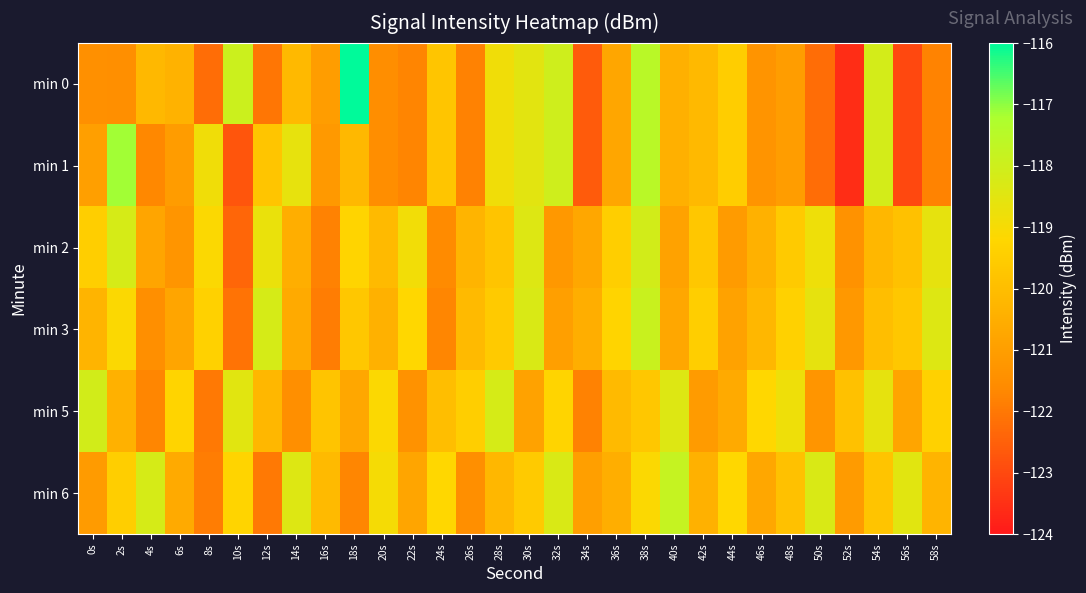

What is the greatest value displayed?

-116.0